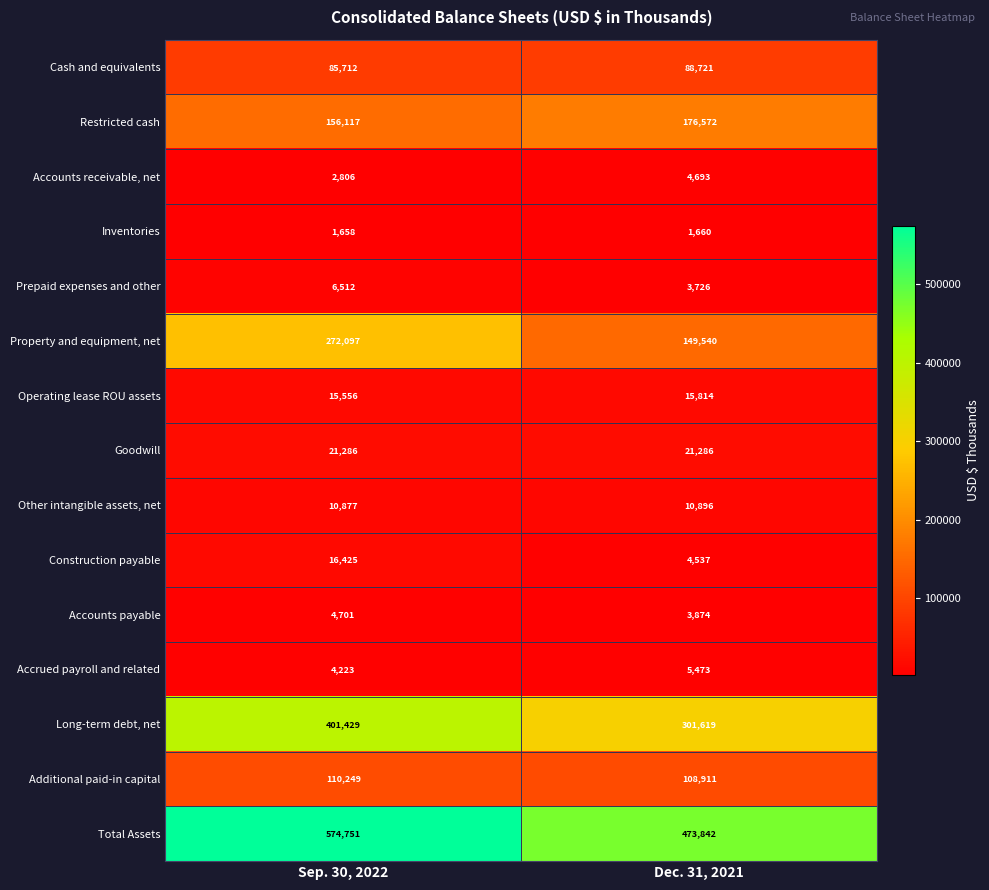

Reading left to right, list all the values displayed in this chart.

Cash and equivalents: 85712	88721
Restricted cash: 156117	176572
Accounts receivable, net: 2806	4693
Inventories: 1658	1660
Prepaid expenses and other: 6512	3726
Property and equipment, net: 272097	149540
Operating lease ROU assets: 15556	15814
Goodwill: 21286	21286
Other intangible assets, net: 10877	10896
Construction payable: 16425	4537
Accounts payable: 4701	3874
Accrued payroll and related: 4223	5473
Long-term debt, net: 401429	301619
Additional paid-in capital: 110249	108911
Total Assets: 574751	473842